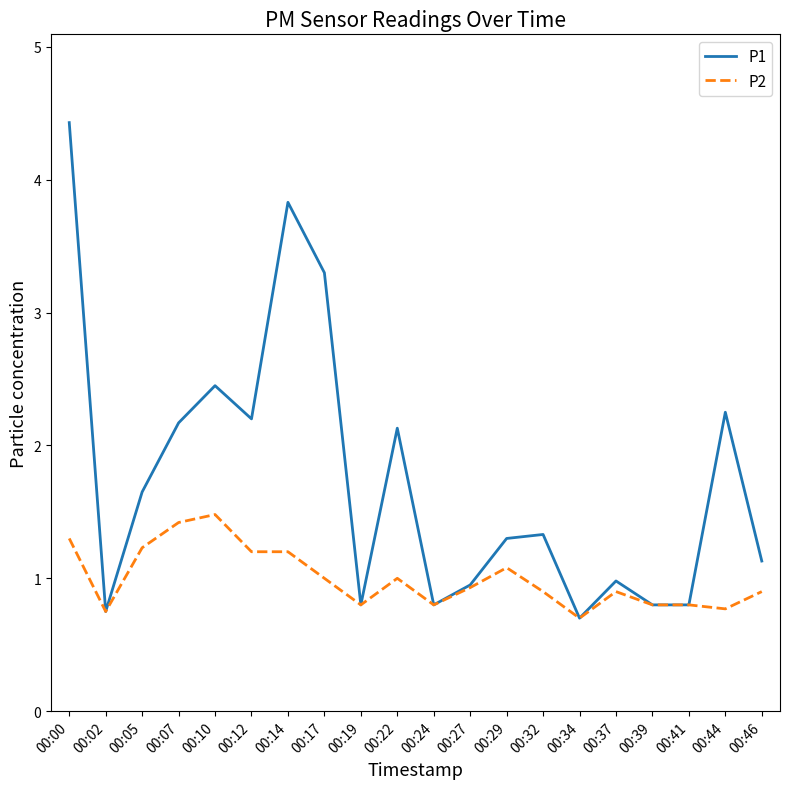

Between 00:37 and 00:44, which series saw the biggest shift?

P1